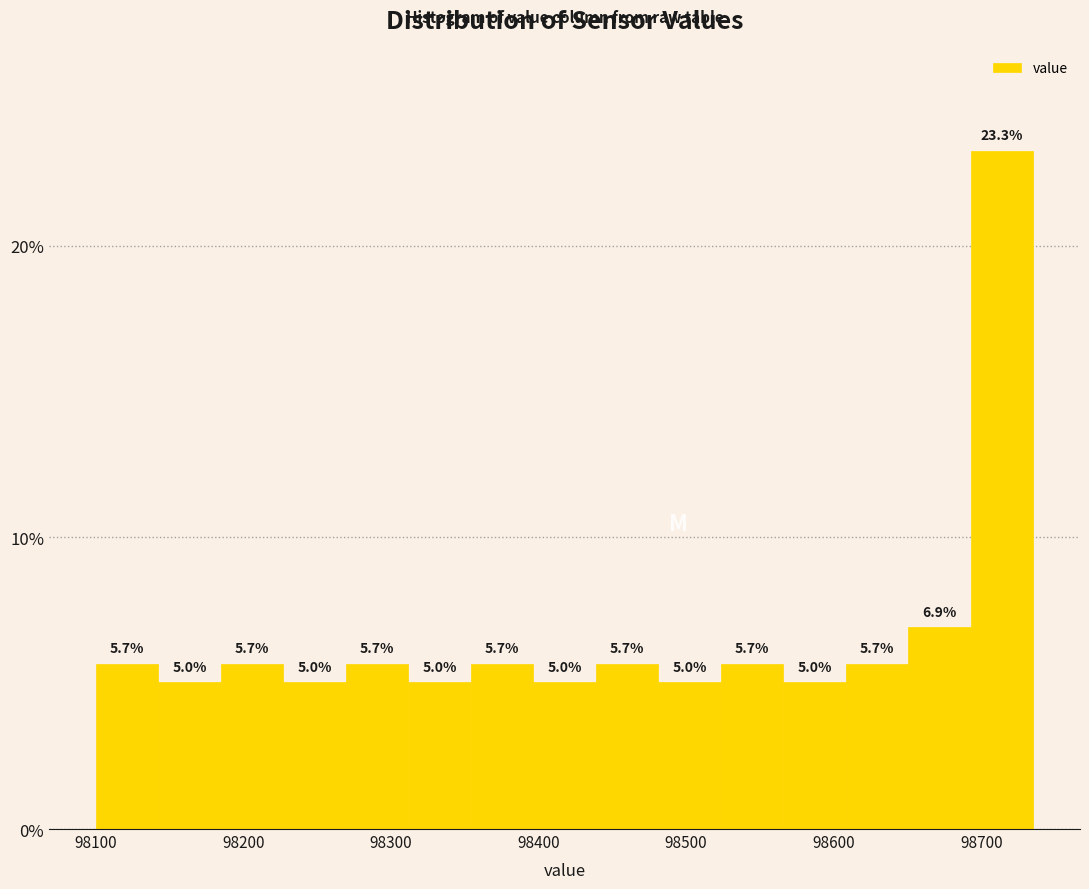

Reading left to right, transcribe this chart: for each bar, give the range it covers on the x-axis and its height. The bar edges are not printed on the chart, so give them approximately, as read against the axis.

98100 to 98140: 5.7
98140 to 98180: 5.0
98180 to 98230: 5.7
98230 to 98270: 5.0
98270 to 98310: 5.7
98310 to 98350: 5.0
98350 to 98400: 5.7
98400 to 98440: 5.0
98440 to 98480: 5.7
98480 to 98520: 5.0
98520 to 98570: 5.7
98570 to 98610: 5.0
98610 to 98650: 5.7
98650 to 98690: 6.9
98690 to 98740: 23.3